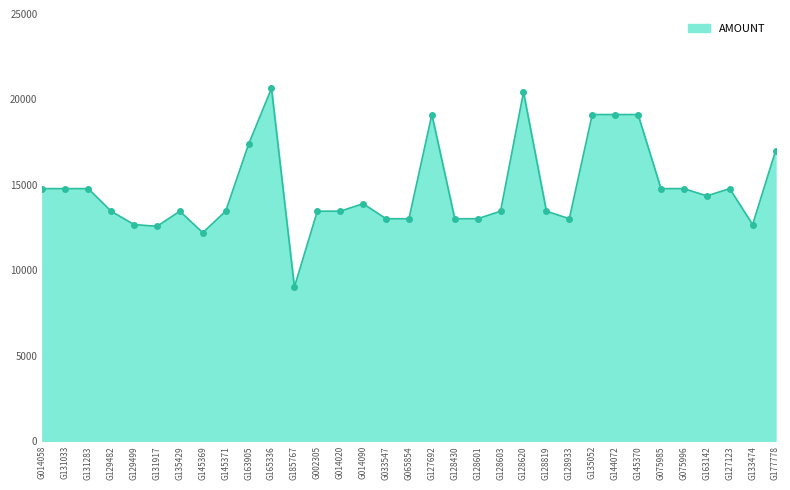

What is the difference between the maximum and minimum values?

11627.0